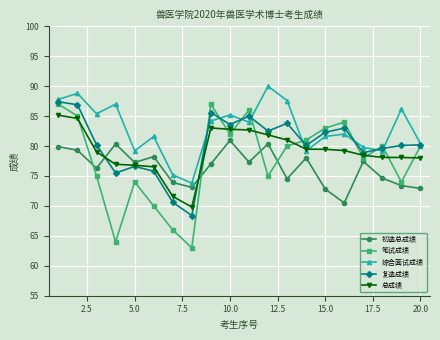

Which series has the largest total across all categories?

综合面试成绩